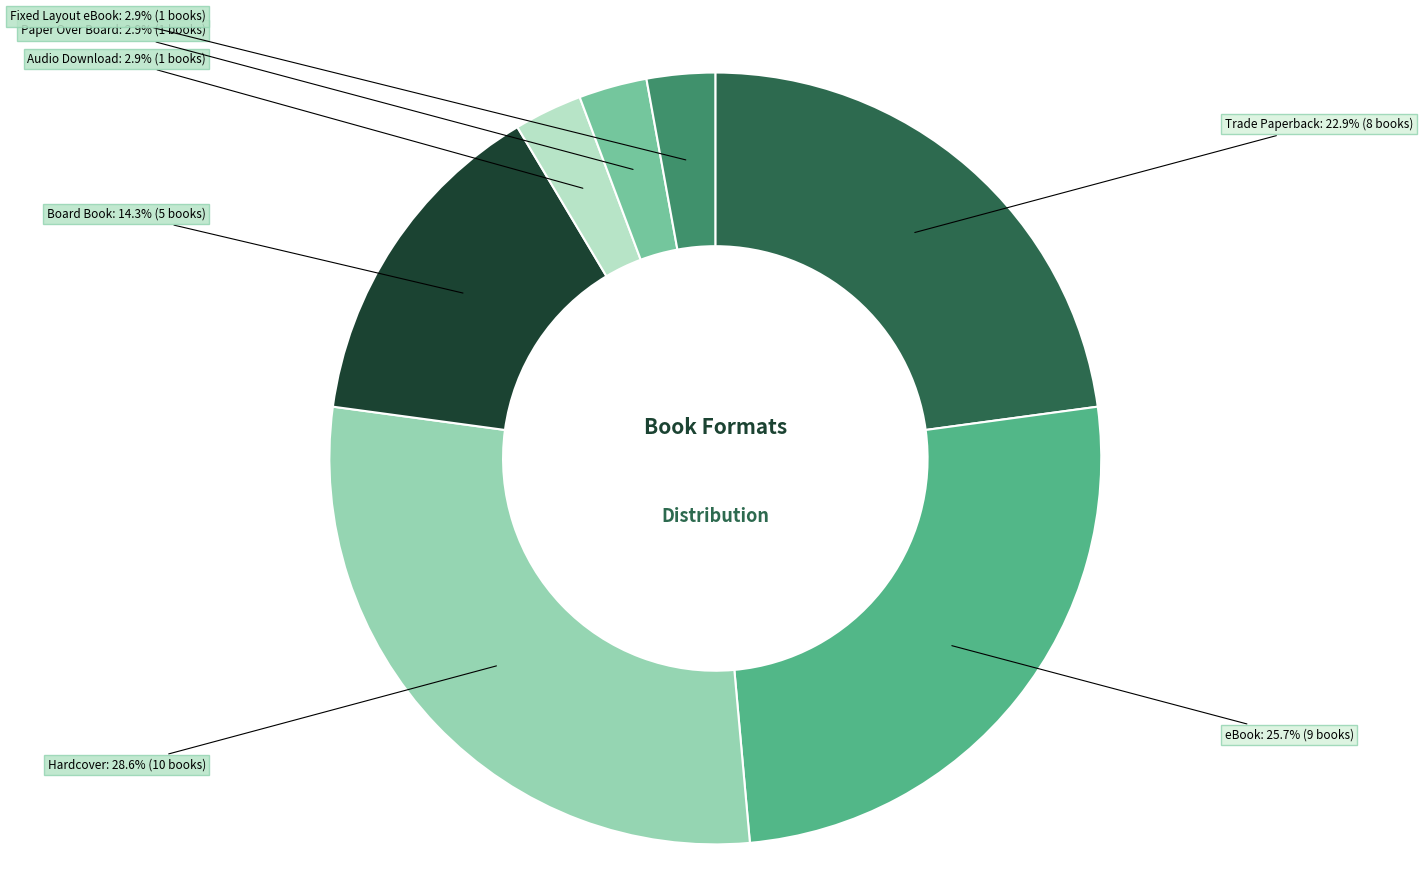

Is there any slice that represents more than half of the pie?

No